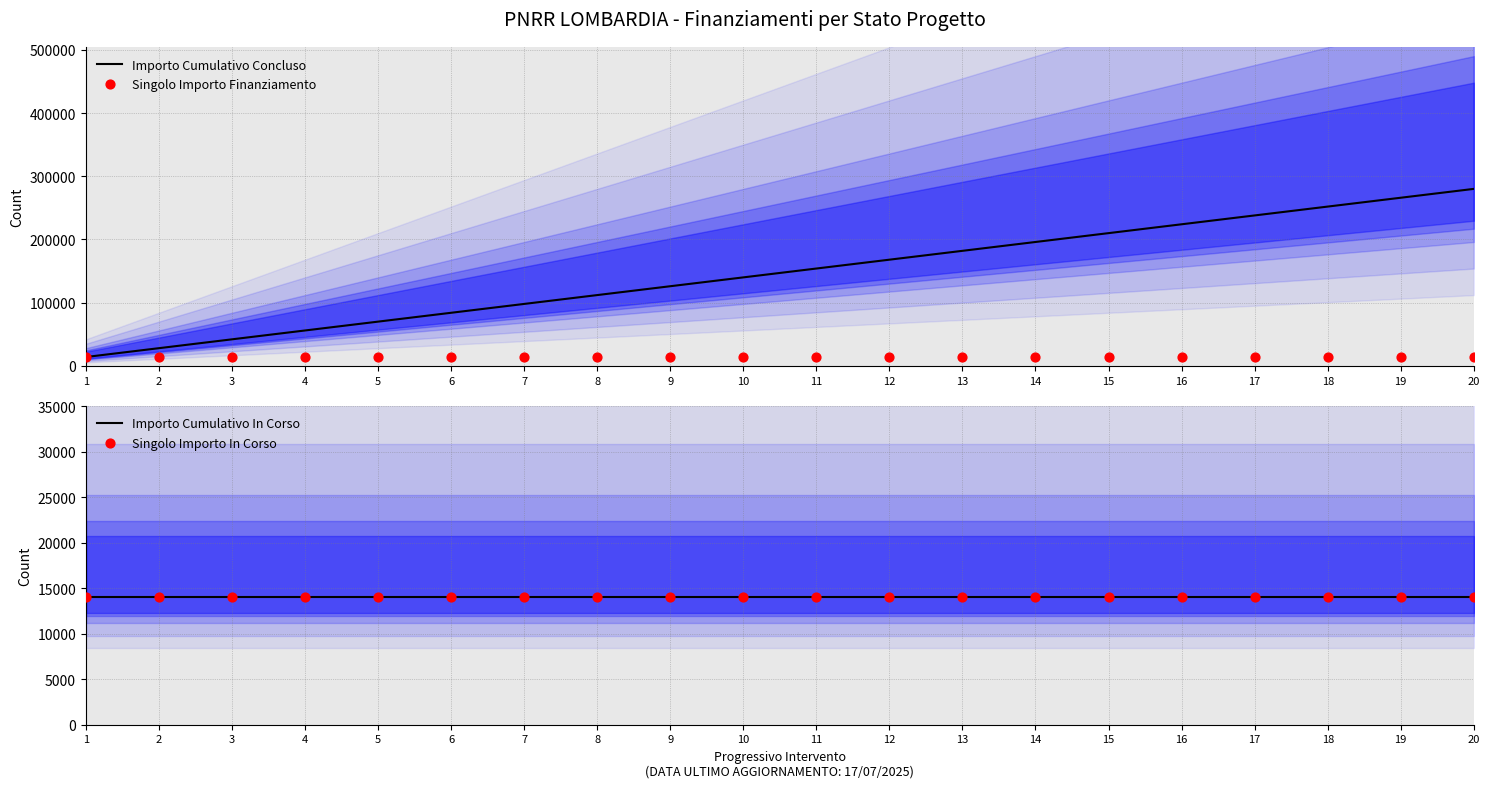

Which series contains the lowest Y value?

Importo Cumulativo Concluso